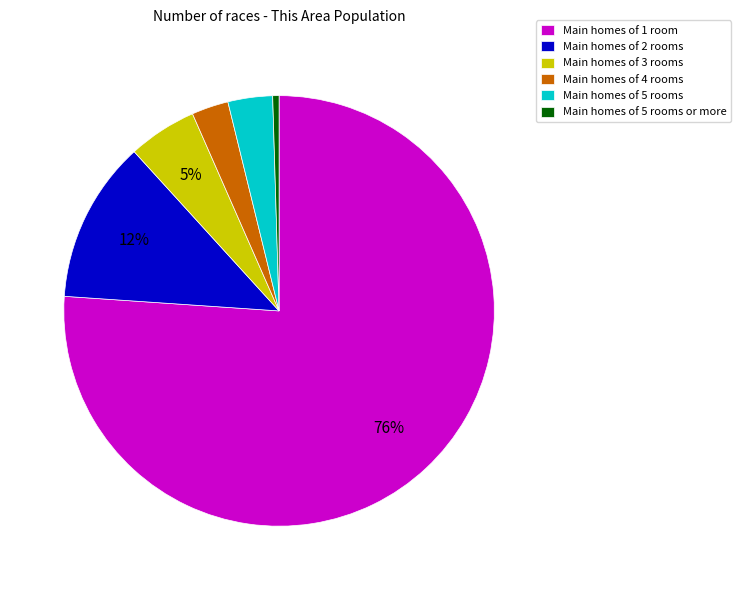

How many slices are in this pie chart?

6